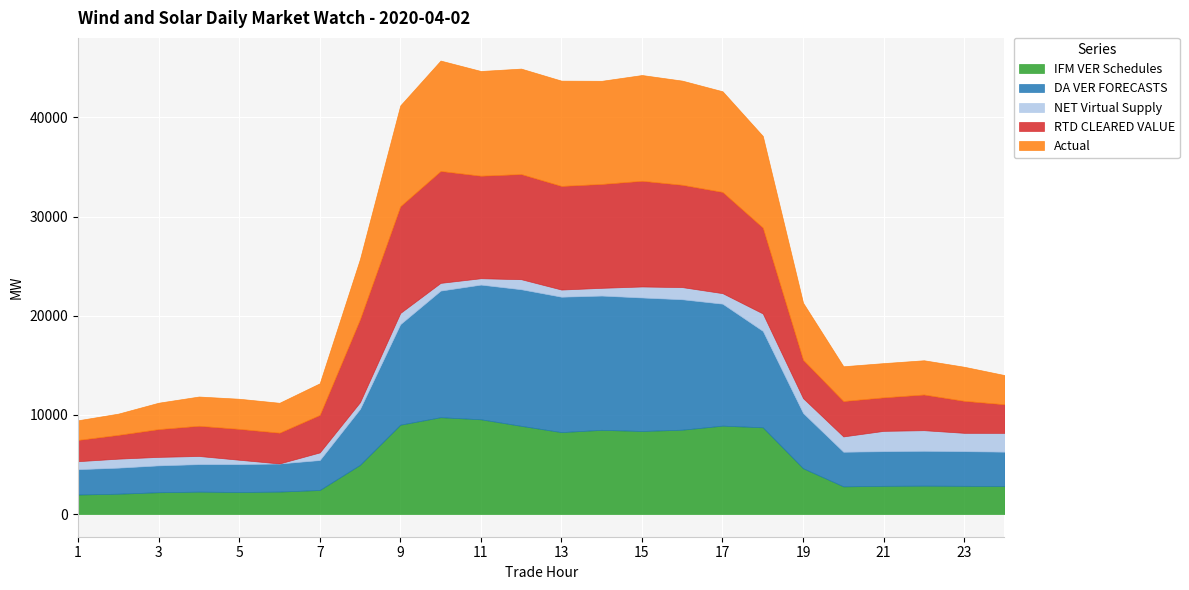

What is the greatest value displayed?

13772.5